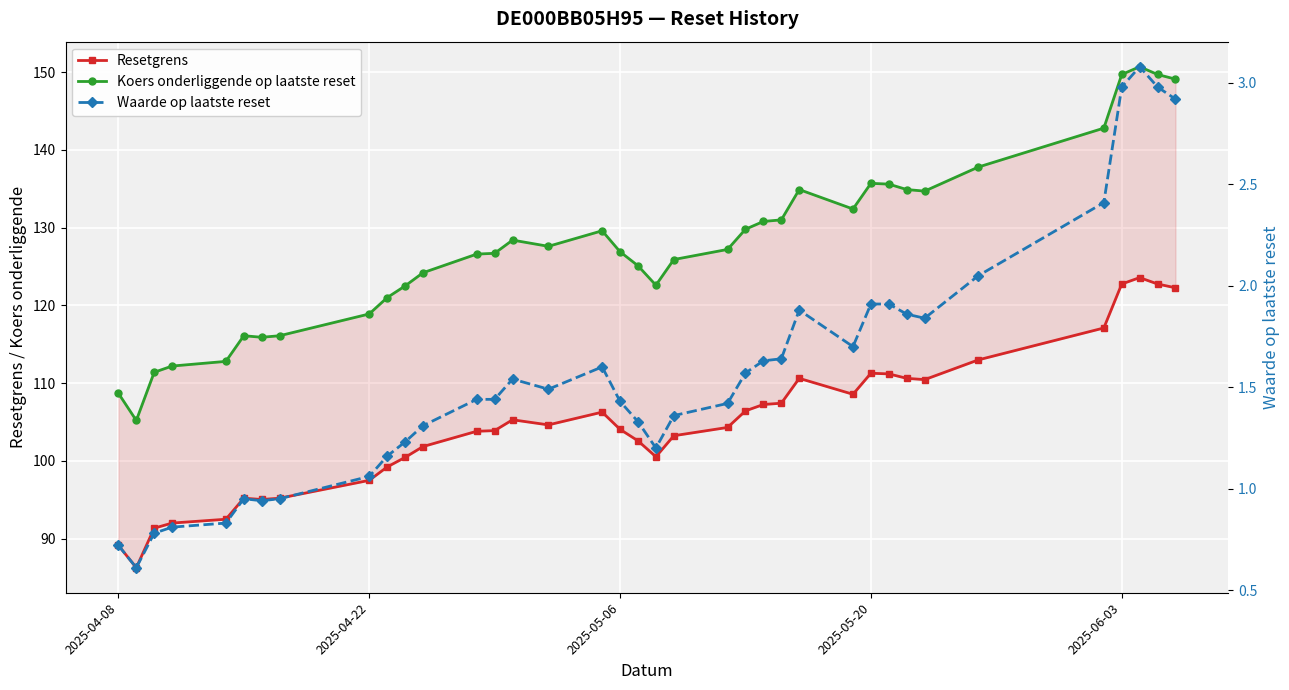

What are all the series names shown in the legend?

Resetgrens, Koers onderliggende op laatste reset, Waarde op laatste reset